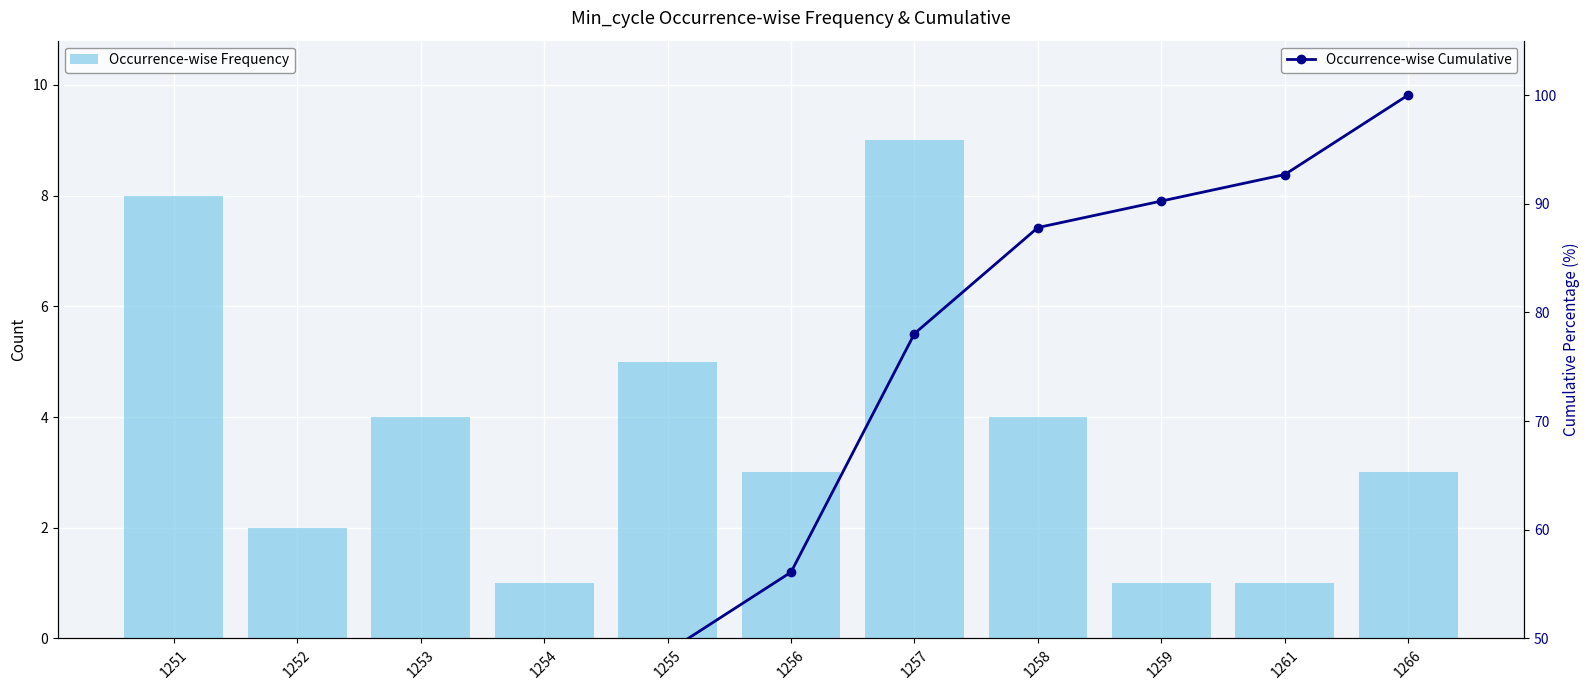

At which category is the sum across all series the highest?

1266